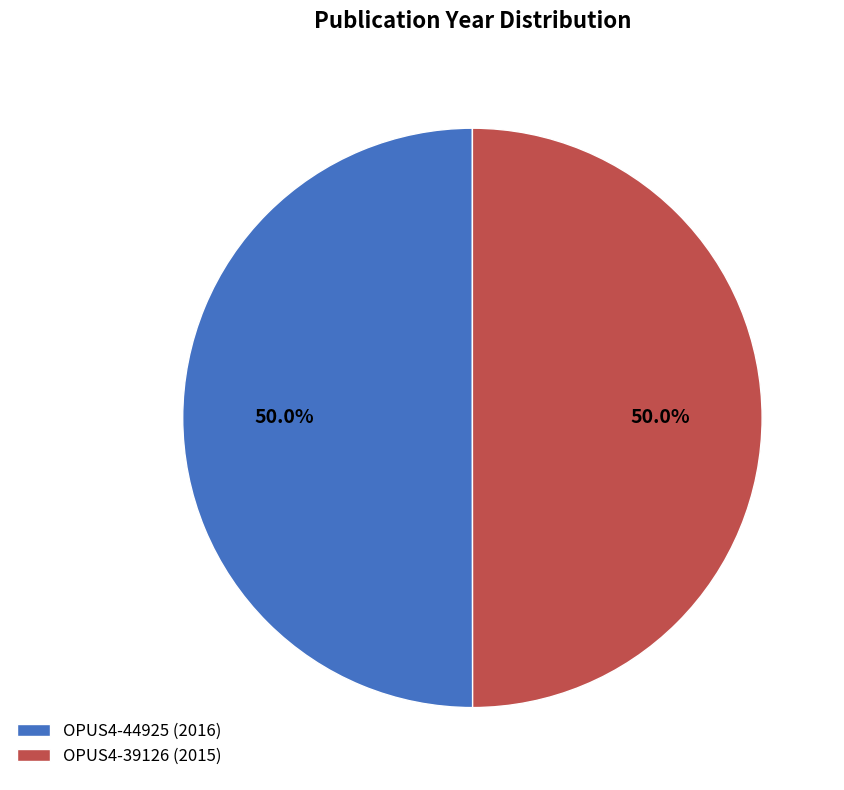

What is the total percentage of OPUS4-44925 and OPUS4-39126?

100.0%